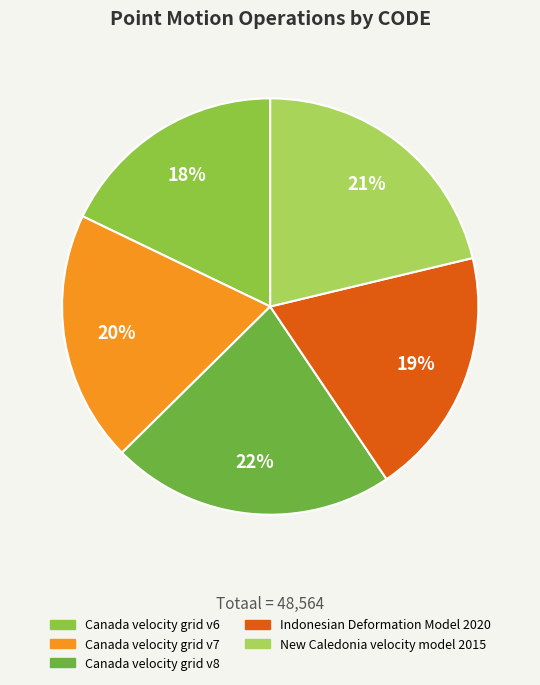

To the nearest percent, what portion does Canada velocity grid v7 represent?

20%